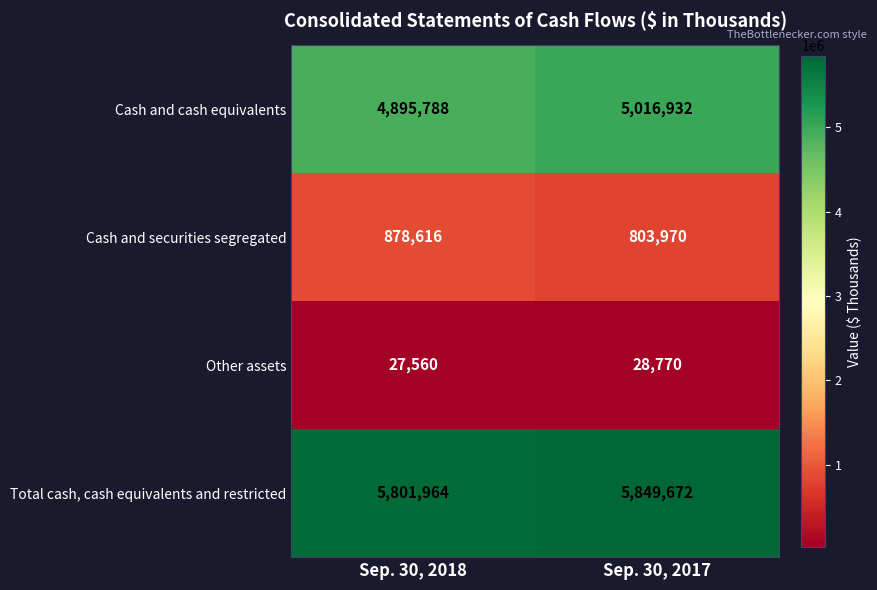

What is the sum of all Cash and cash equivalents values?

9912720